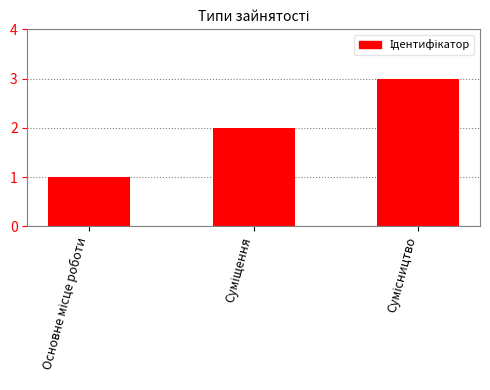

What is the difference between the maximum and minimum values?

2